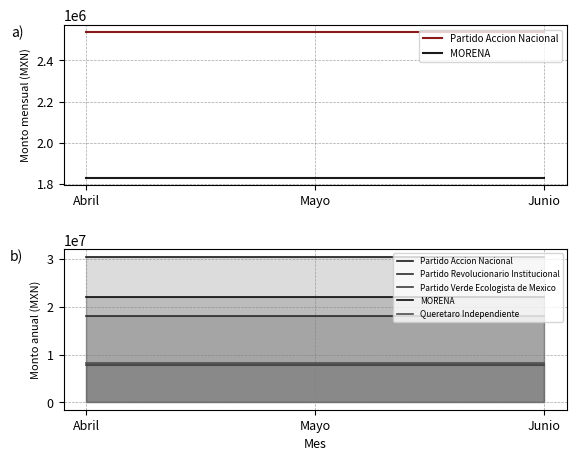

What is the sum of all Partido Verde Ecologista de Mexico values?

23259251.1